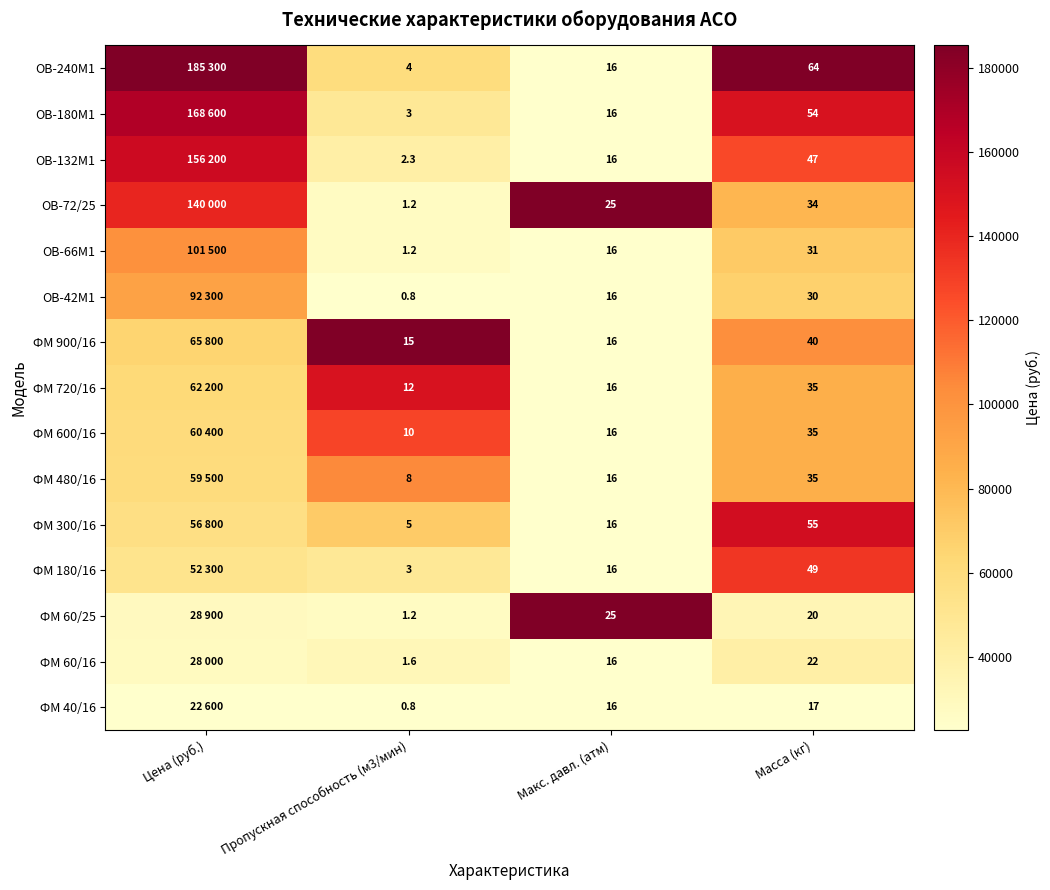

Is the value of ОВ-240М1 at Масса (кг) greater than the value of ОВ-42М1 at Макс. давл. (атм)?

Yes